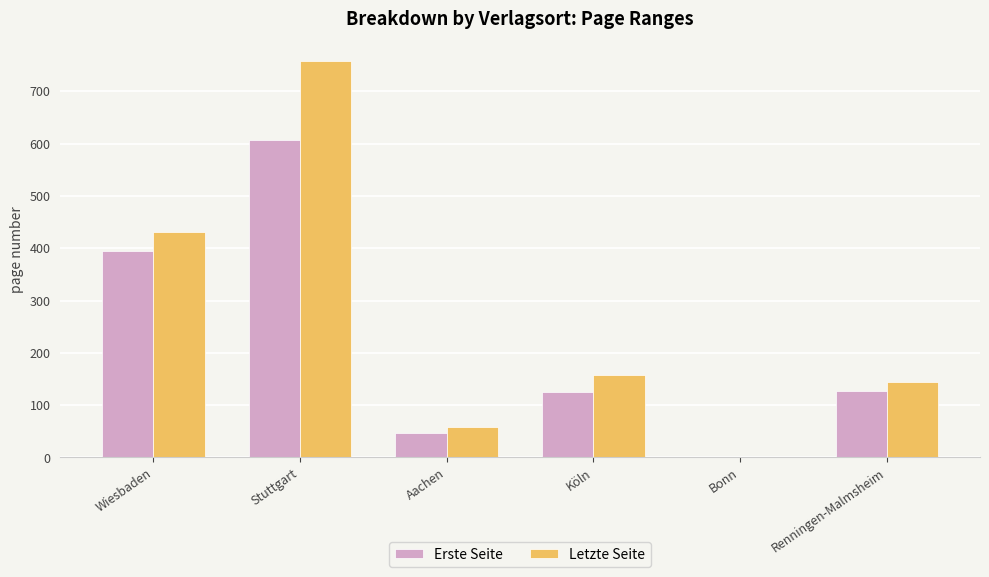

Is it true that Erste Seite equals 47 at Aachen?

True